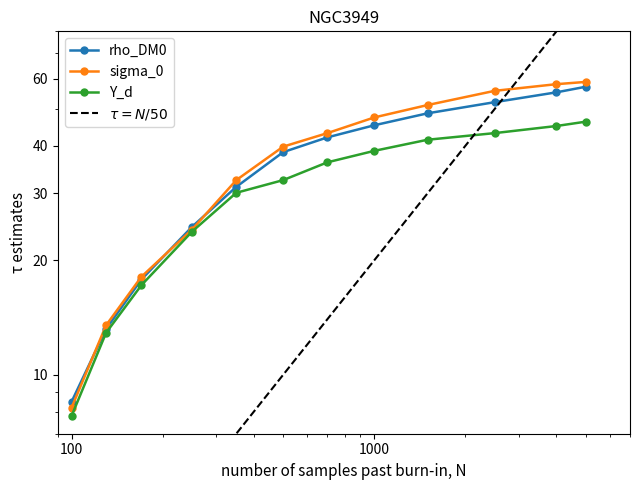

At how many categories does at least one series exceed 35?

7